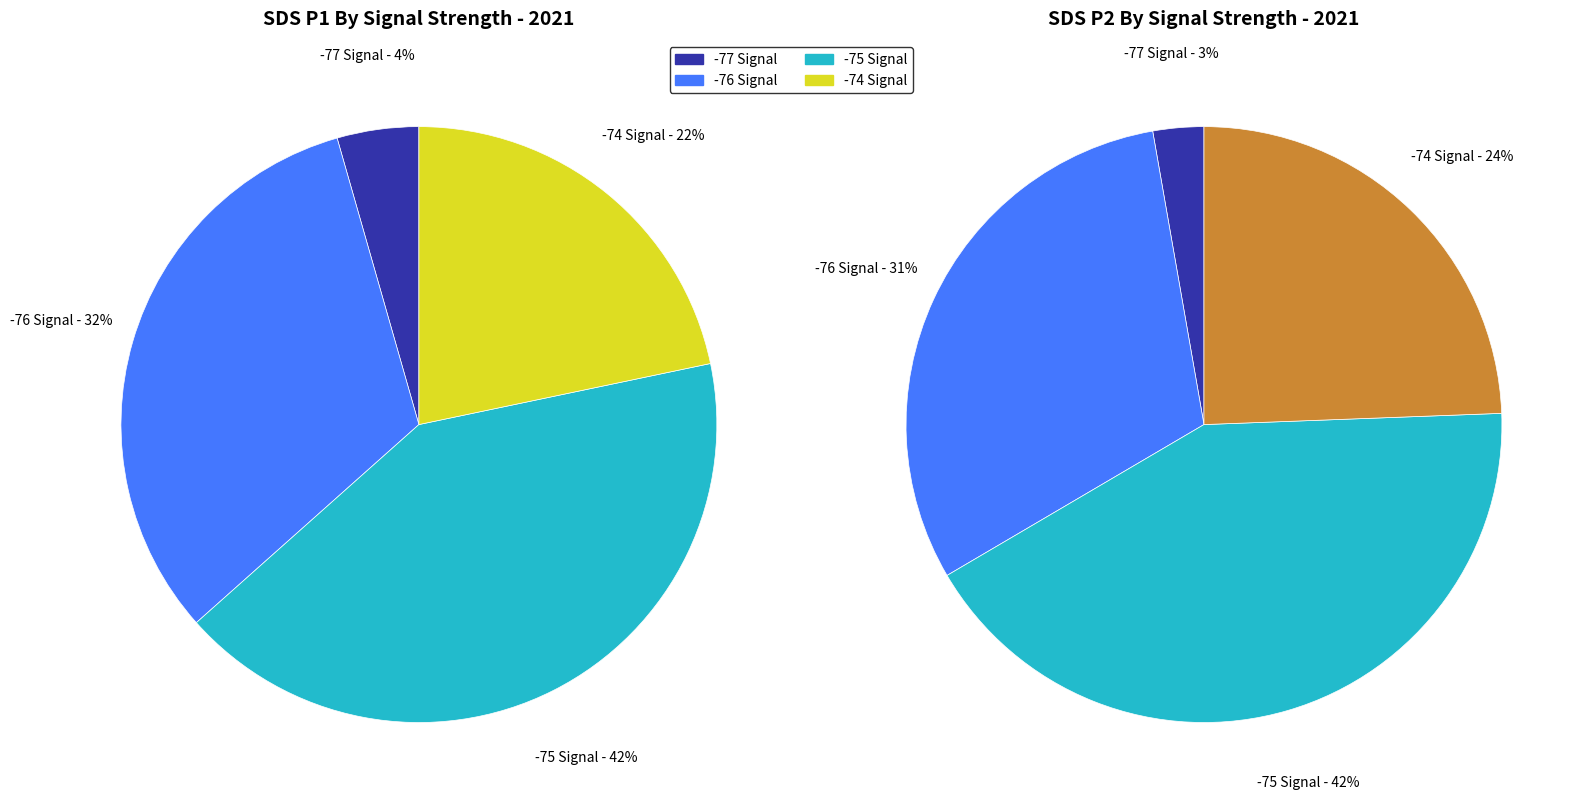

To the nearest percent, what portion does 27 represent?

3%